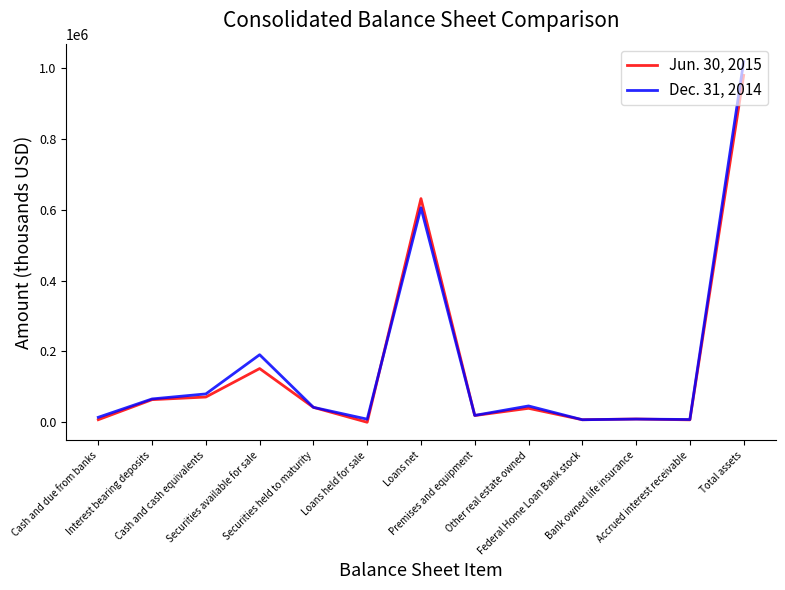

At which category does Dec. 31, 2014 reach its first local peak?

Securities available for sale